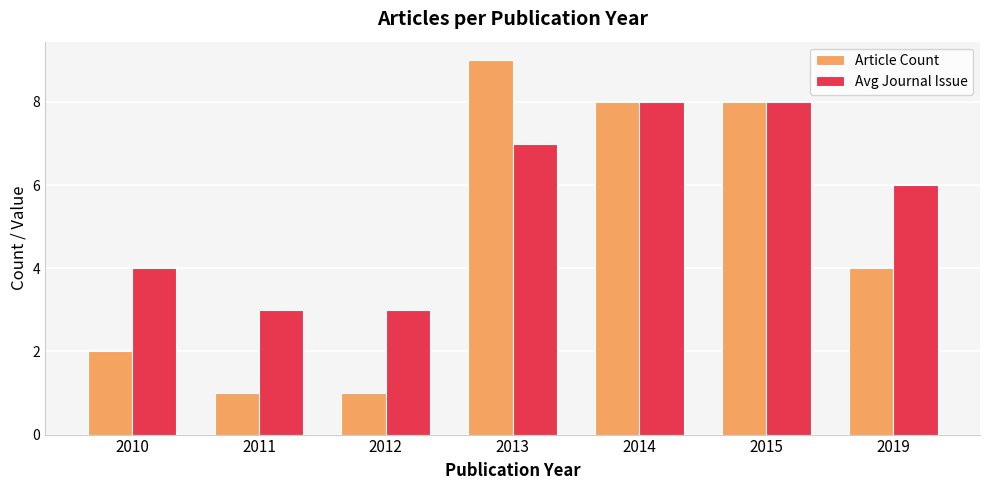

What is the sum of all Avg Journal Issue values?

39